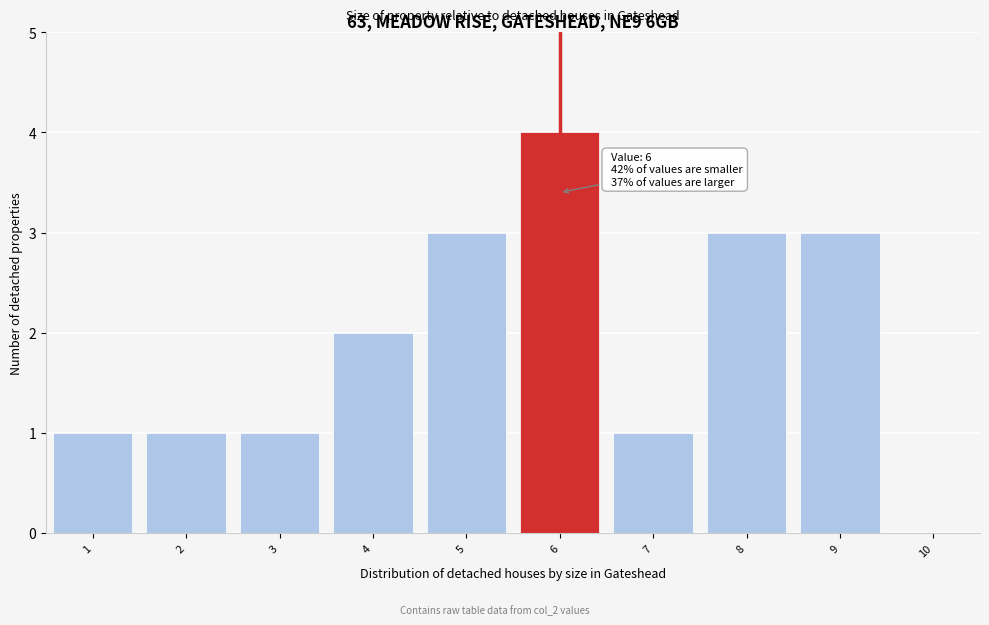

Over which range of the x-axis is the bar tallest?

5.5 to 6.5